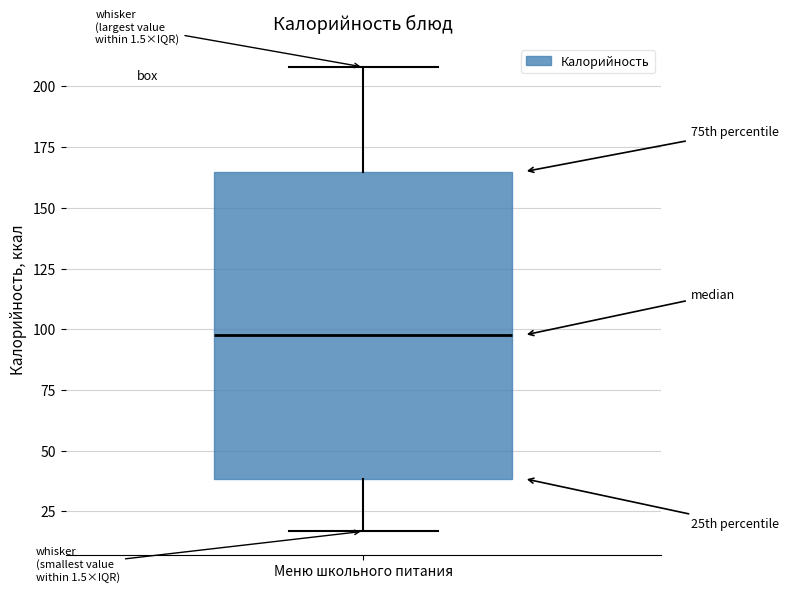

Where does the upper whisker of the box for Меню школьного питания end on the y-axis? The values are not printed on the chart, so give them approximately, as read against the axis.

210